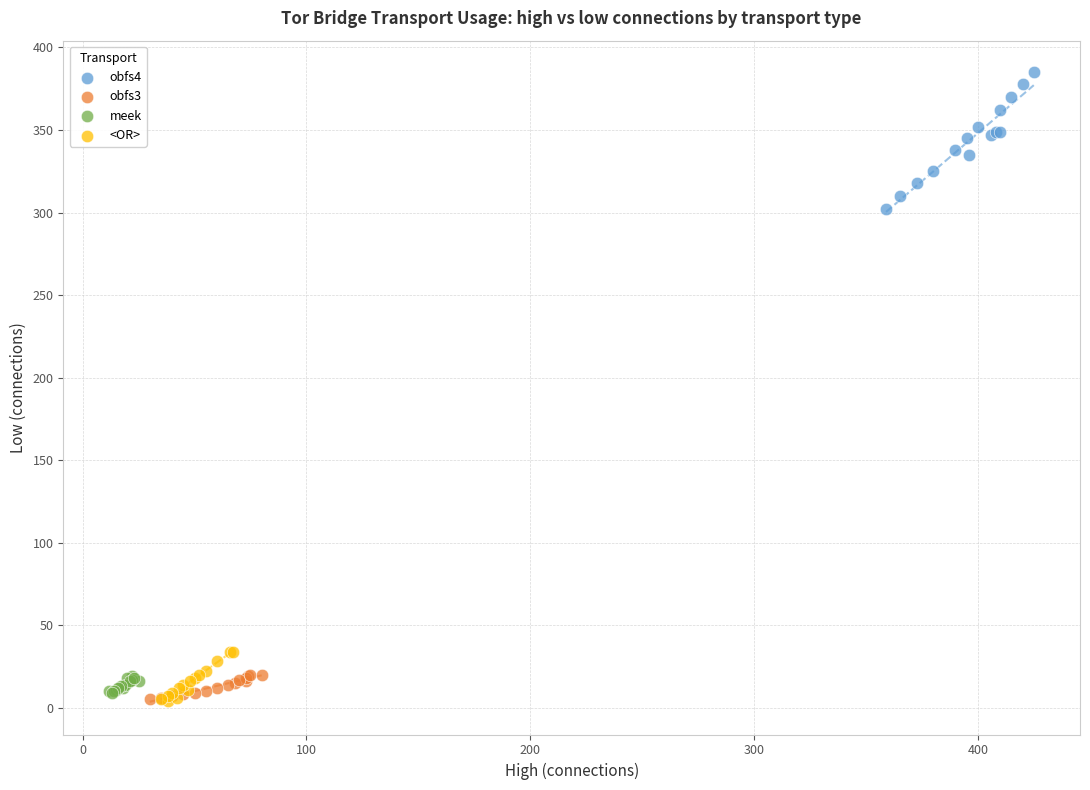

Which series has the largest Y range (max minus min)?

obfs4